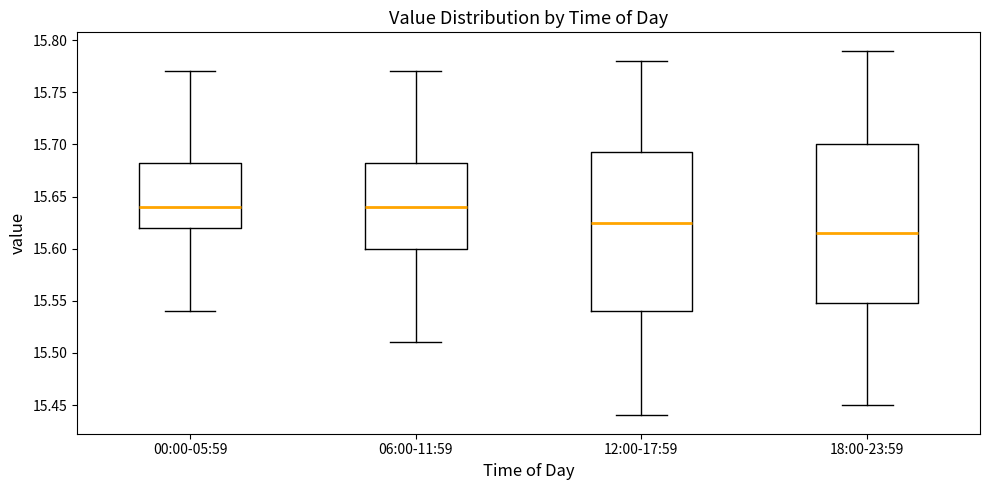

Reading left to right, read every box against the y-axis: the position of its median line, the range the box covers, and the ends of its whiskers. The values are not printed on the chart, so give them approximately, as read against the axis.

00:00-05:59: median 15.640, box 15.620 to 15.685, whiskers 15.540 to 15.770
06:00-11:59: median 15.640, box 15.600 to 15.685, whiskers 15.510 to 15.770
12:00-17:59: median 15.625, box 15.540 to 15.695, whiskers 15.440 to 15.780
18:00-23:59: median 15.615, box 15.550 to 15.700, whiskers 15.450 to 15.790